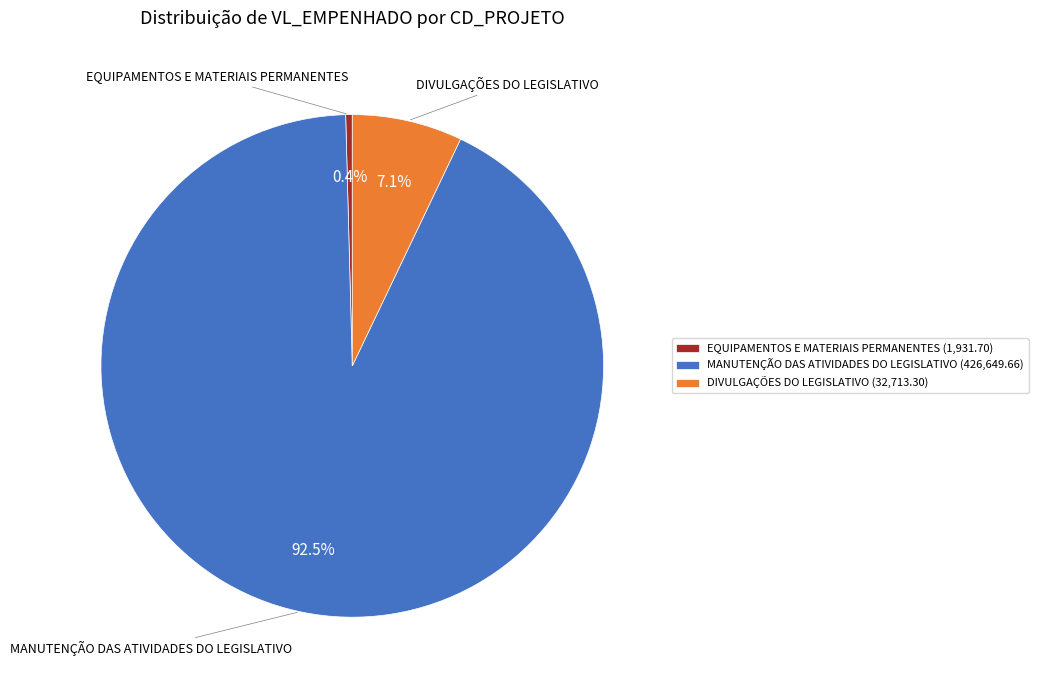

To the nearest percent, what is the difference between the largest and smallest slice percentages?

92%